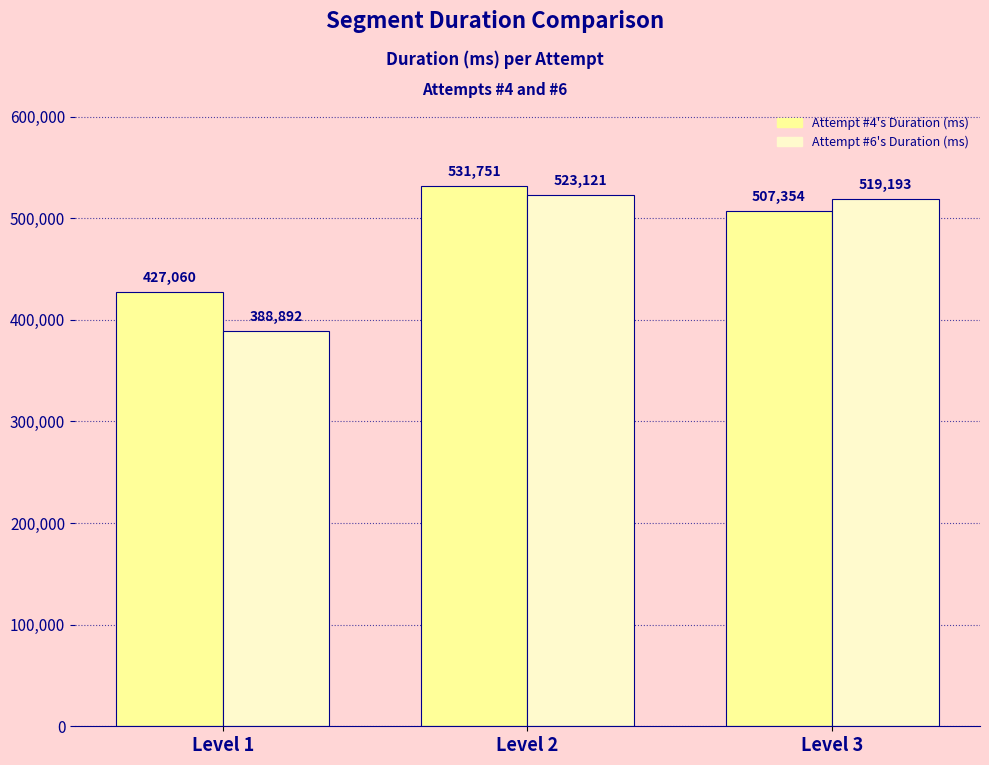

True or false: Attempt #4's Duration (ms) has a value of 650860 at Level 1.

False